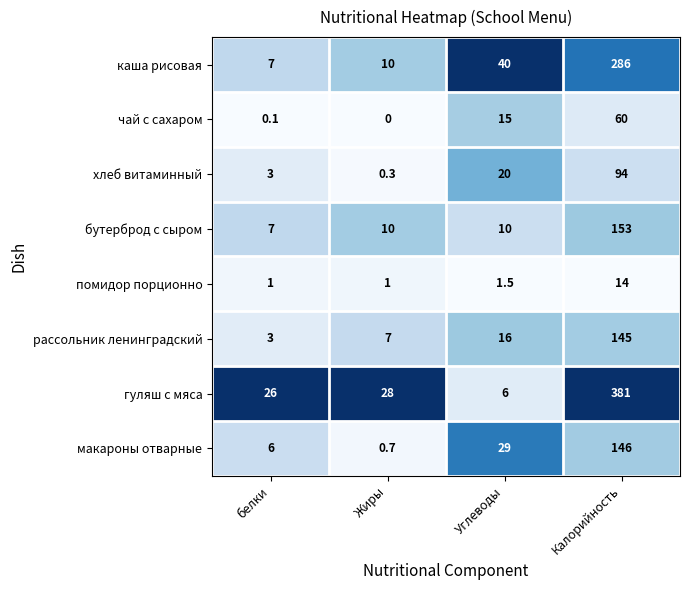

At how many categories does at least one series exceed 0?

4